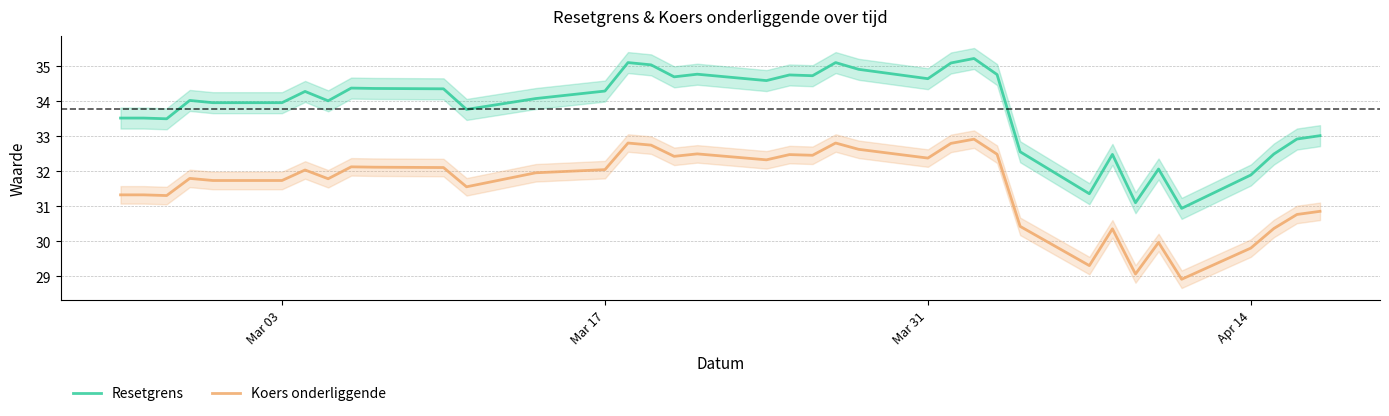

True or false: Koers onderliggende and Resetgrens cross at least once.

False